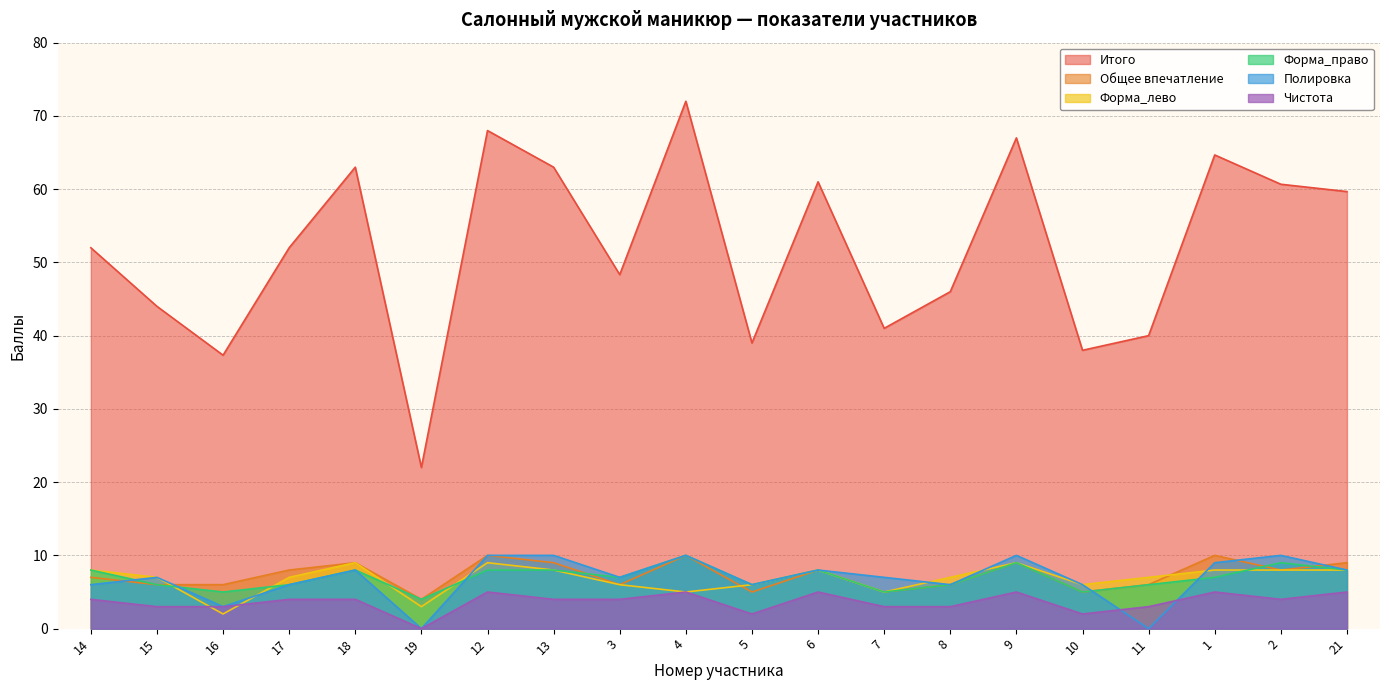

Does the chart display data point markers on the line(s)?

No